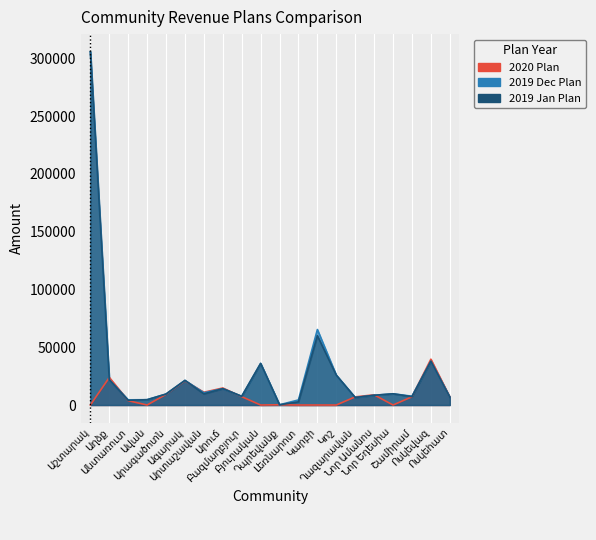

True or false: 2019 Jan Plan has more than 2 interior local peaks.

True